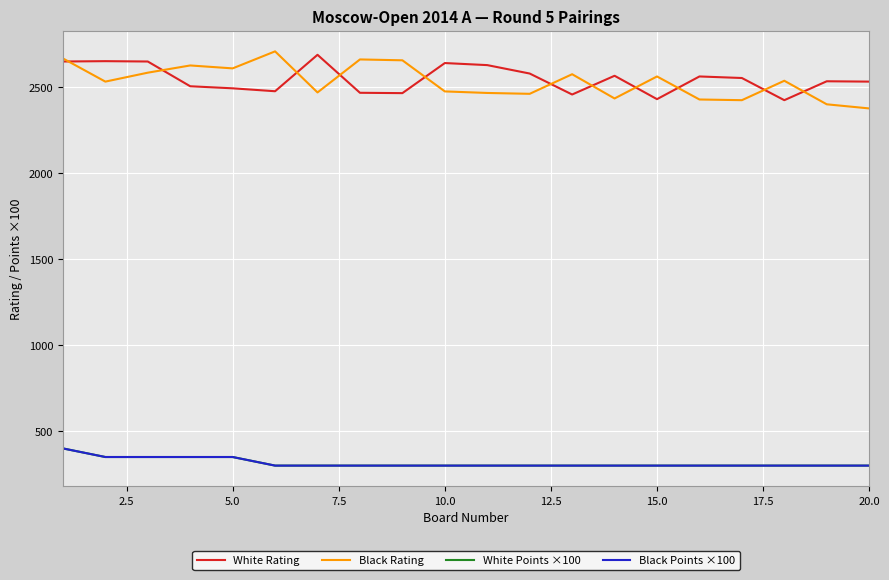

Is this an area chart (filled region under the line)?

No